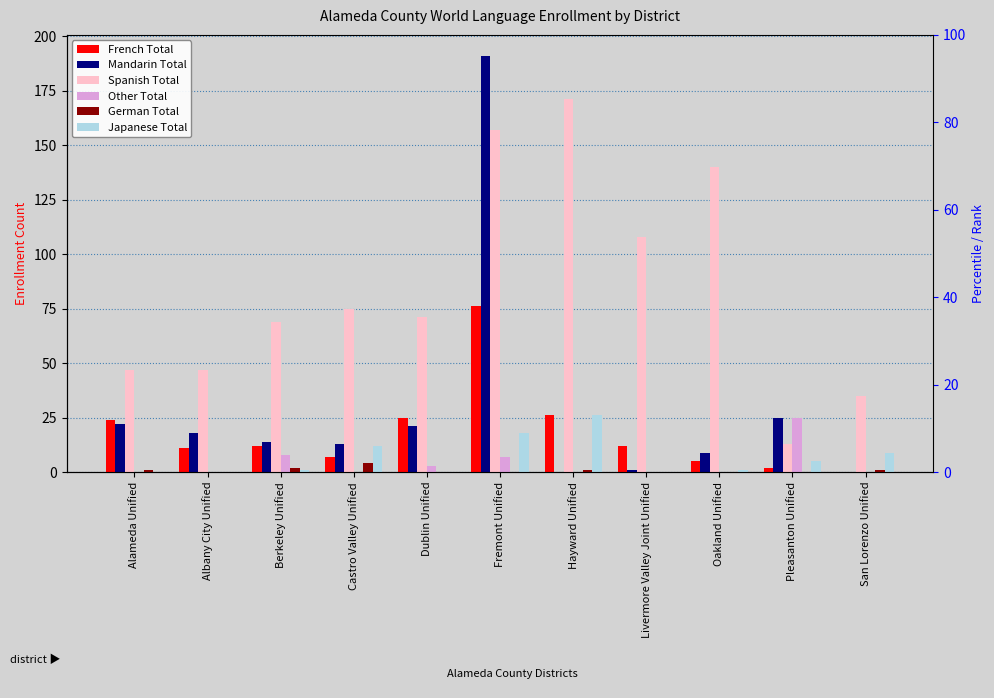

At how many categories does at least one series exceed 117?

3